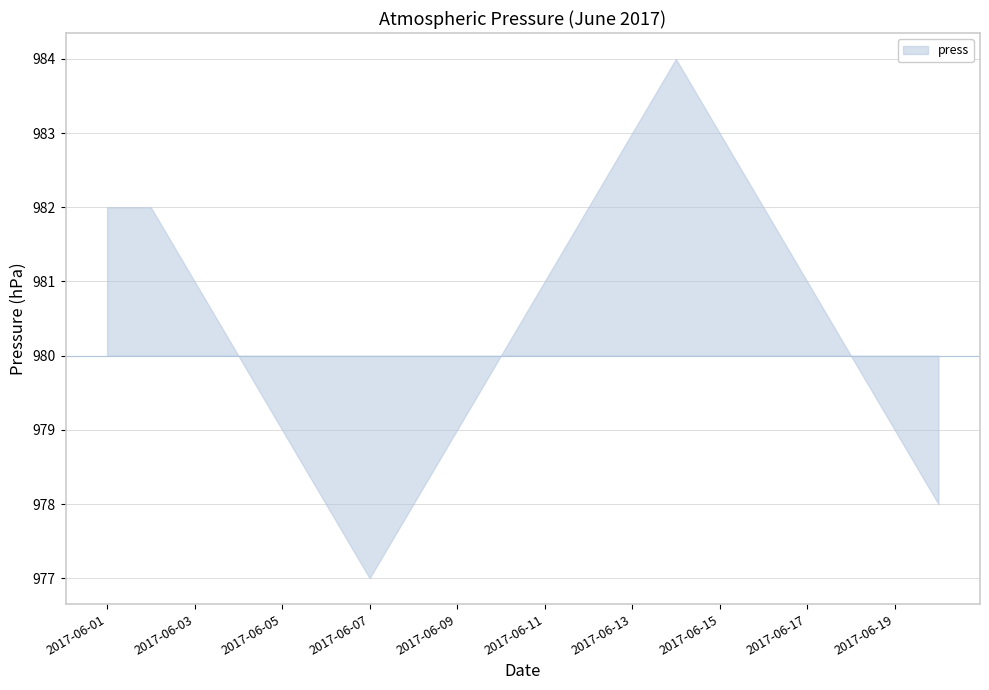

At which category does the data reach its first local valley?

2017-06-07